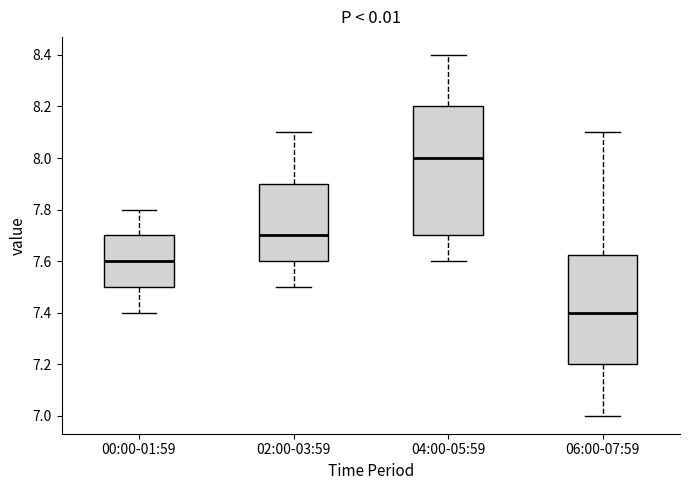

Reading left to right, read every box against the y-axis: the position of its median line, the range the box covers, and the ends of its whiskers. The values are not printed on the chart, so give them approximately, as read against the axis.

00:00-01:59: median 7.60, box 7.50 to 7.70, whiskers 7.40 to 7.80
02:00-03:59: median 7.70, box 7.60 to 7.90, whiskers 7.50 to 8.10
04:00-05:59: median 8.00, box 7.70 to 8.20, whiskers 7.60 to 8.40
06:00-07:59: median 7.40, box 7.20 to 7.62, whiskers 7.00 to 8.10